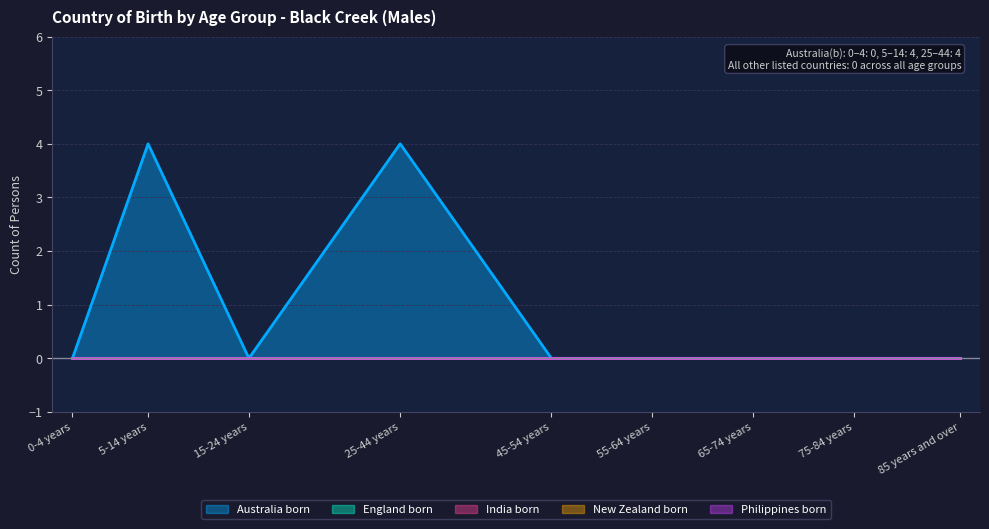

Between 55-64 years and 5-14 years, which is larger?

5-14 years